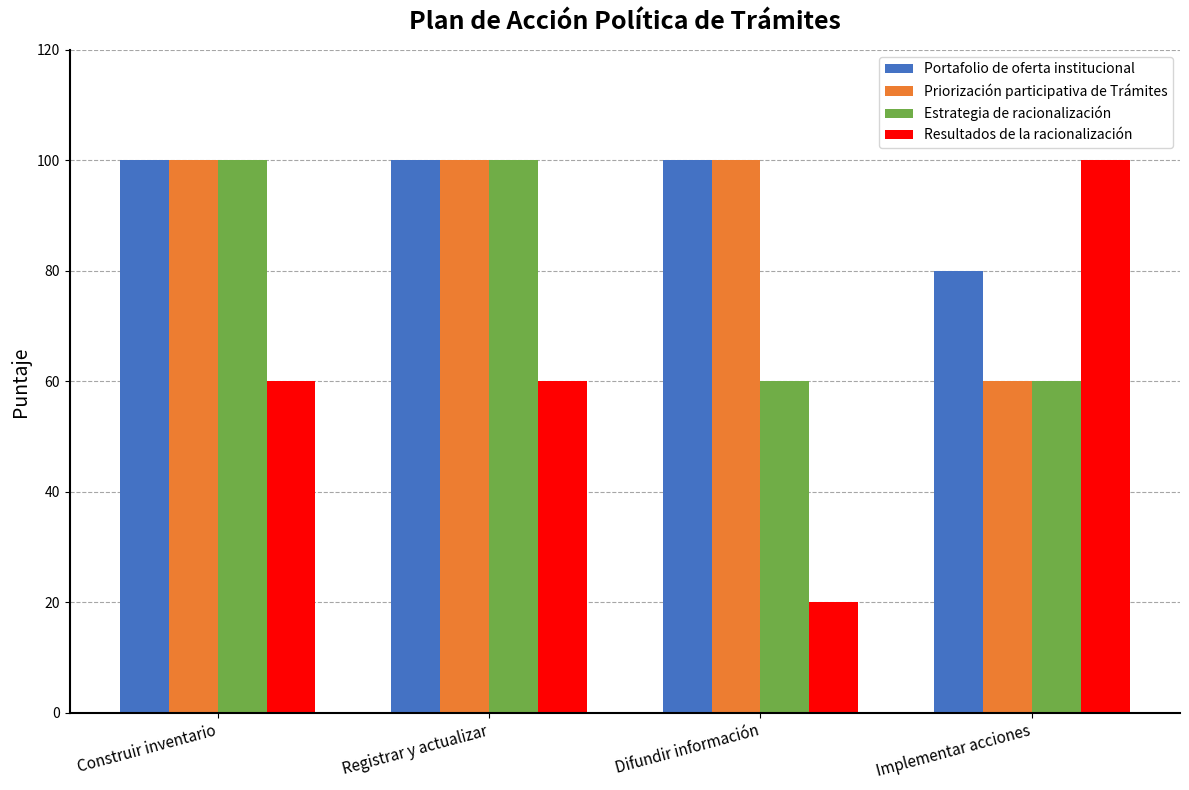

What is the difference between the Resultados de la racionalización values at Registrar y actualizar and Implementar acciones?

40